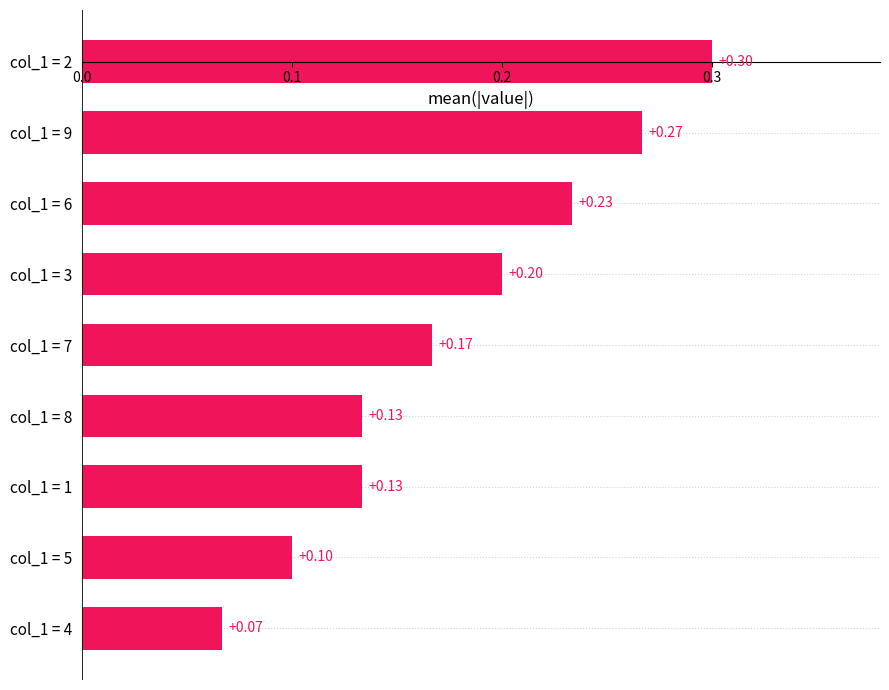

Which has a higher value, col_1 = 3 or col_1 = 7?

col_1 = 3